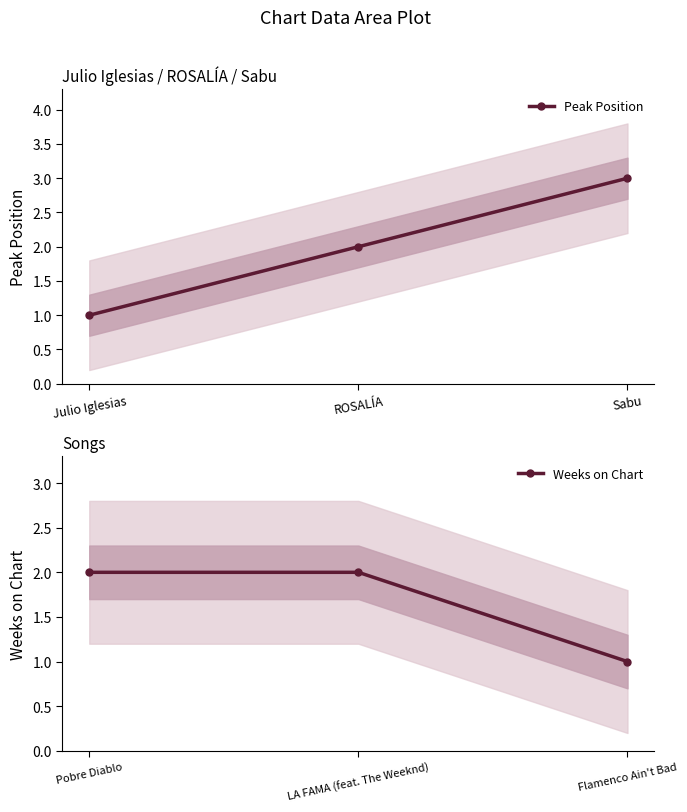

The Peak Position series shows 2 at ROSALÍA. True or false?

True